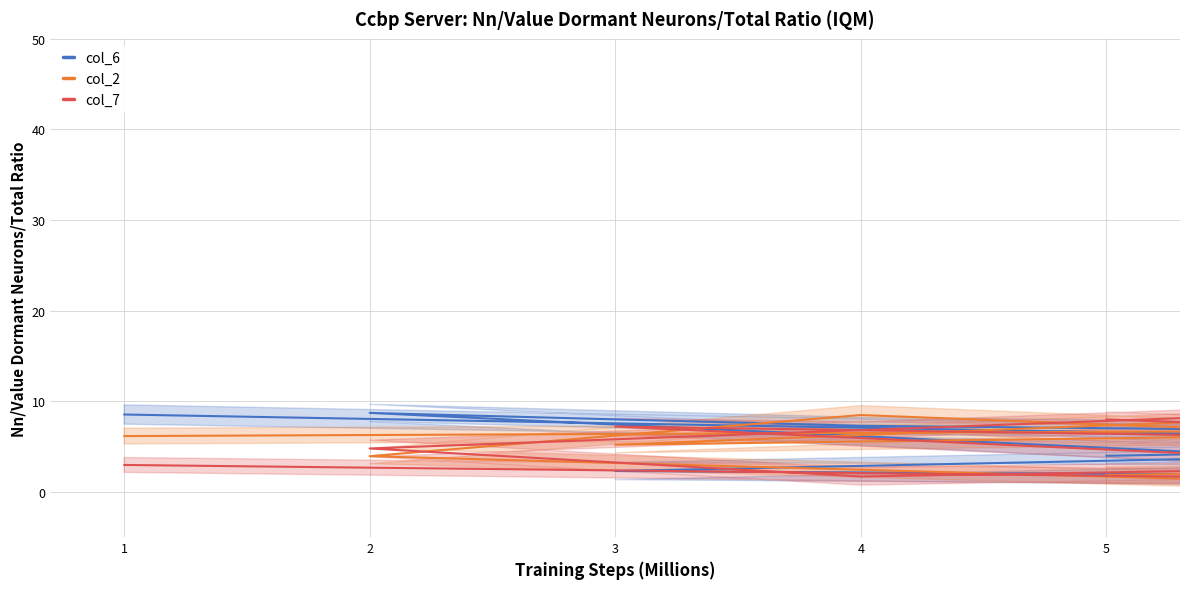

At which label does col_7 reach its minimum?

1